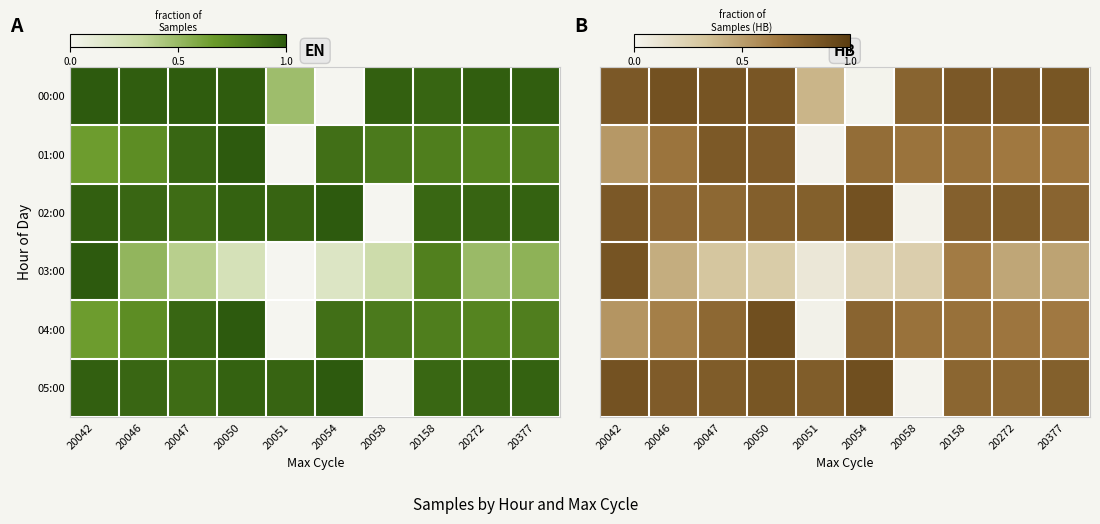

True or false: 01:00 has a value of 0.8 at 20050.

True